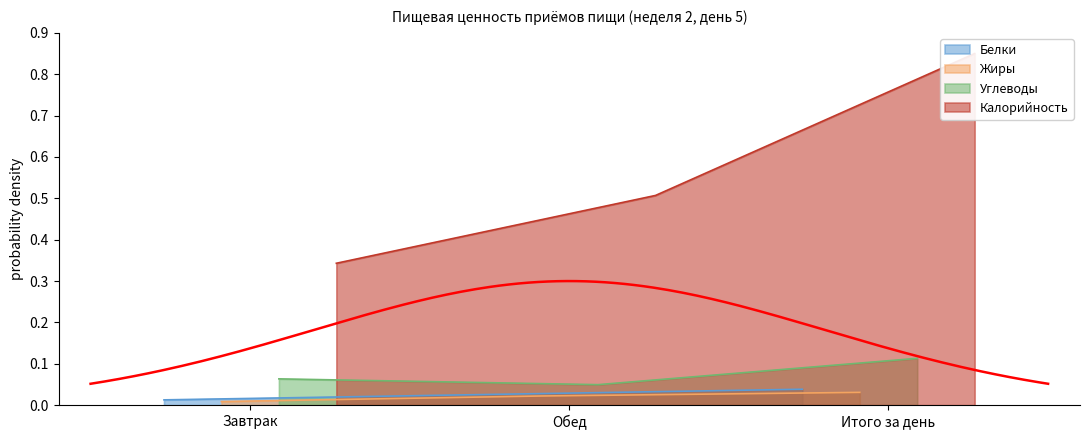

What is the maximum value shown in the chart?

0.8